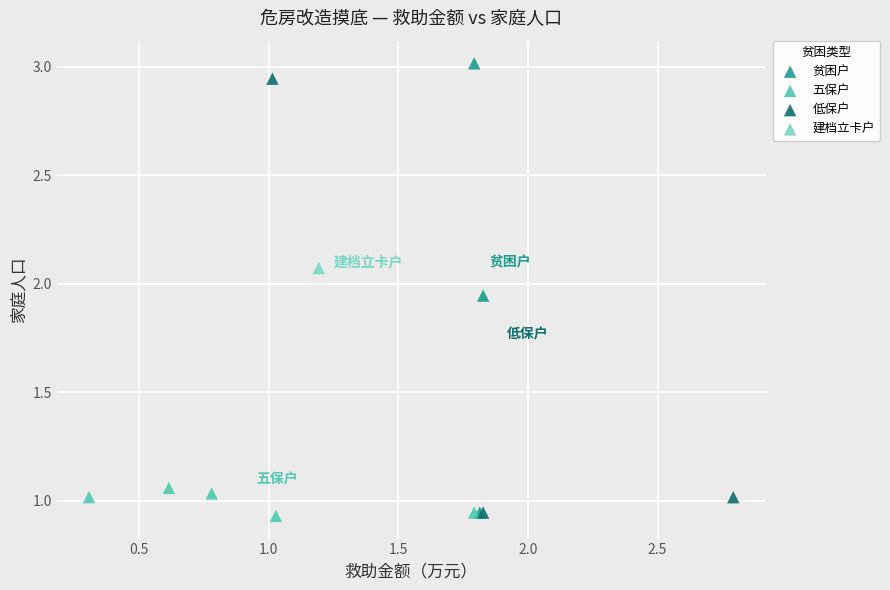

Which series reaches the maximum Y coordinate?

贫困户